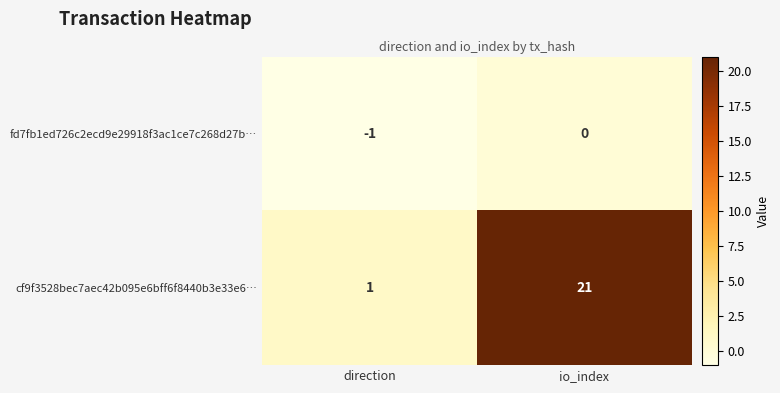

Reading left to right, extract all data points from this chart.

fd7fb1ed726c2ecd9e29918f3ac1ce7c268d27b…: direction=-1	io_index=0
cf9f3528bec7aec42b095e6bff6f8440b3e33e6…: direction=1	io_index=21